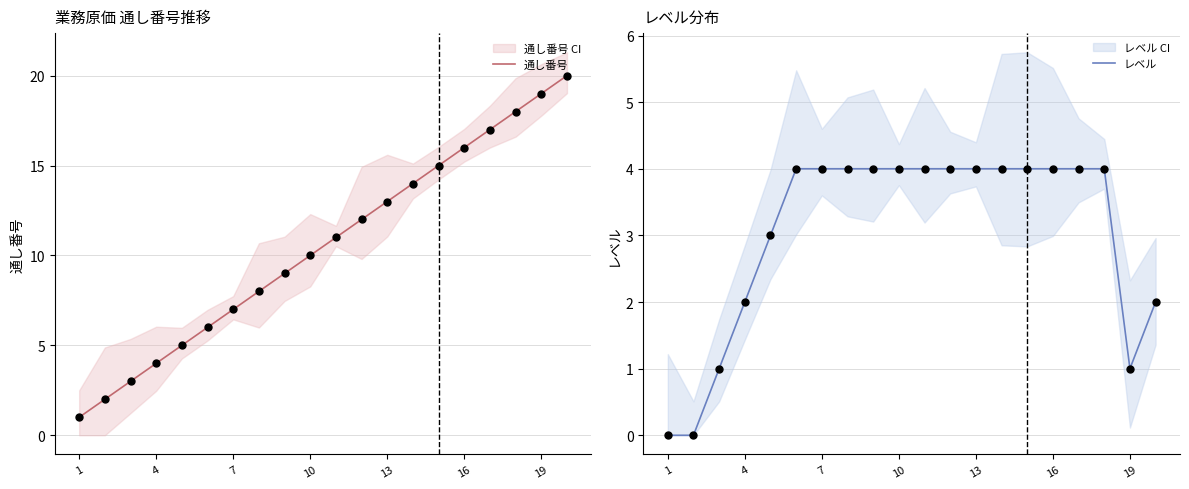

Which series contains the highest Y value?

通し番号